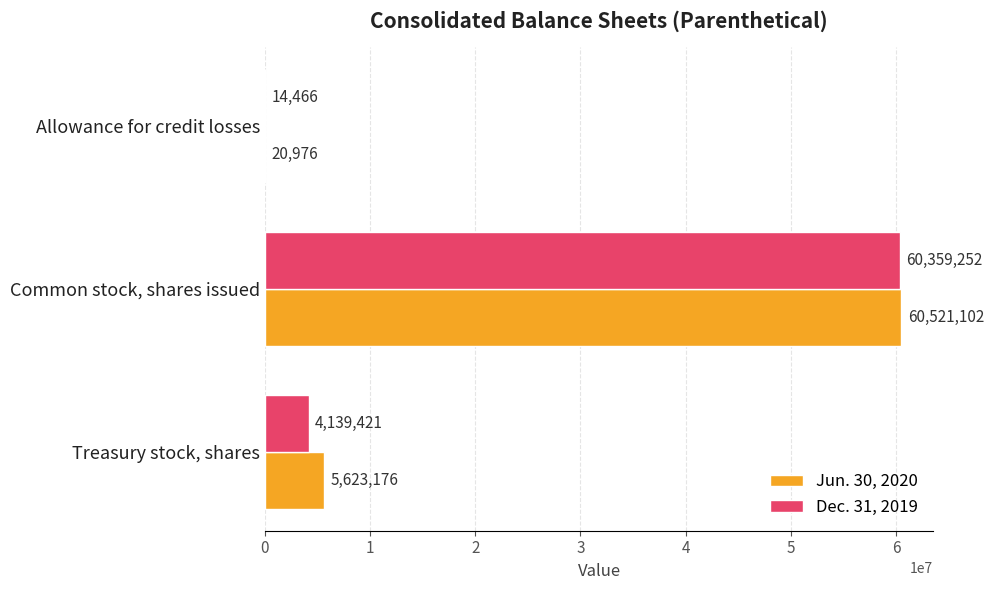

The value of Dec. 31, 2019 at Common stock, shares issued is 13620752. True or false?

False